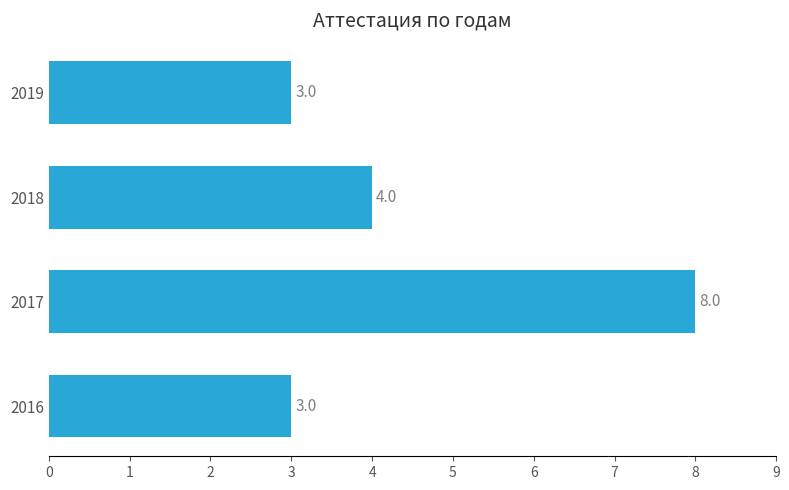

What is the maximum value shown in the chart?

8